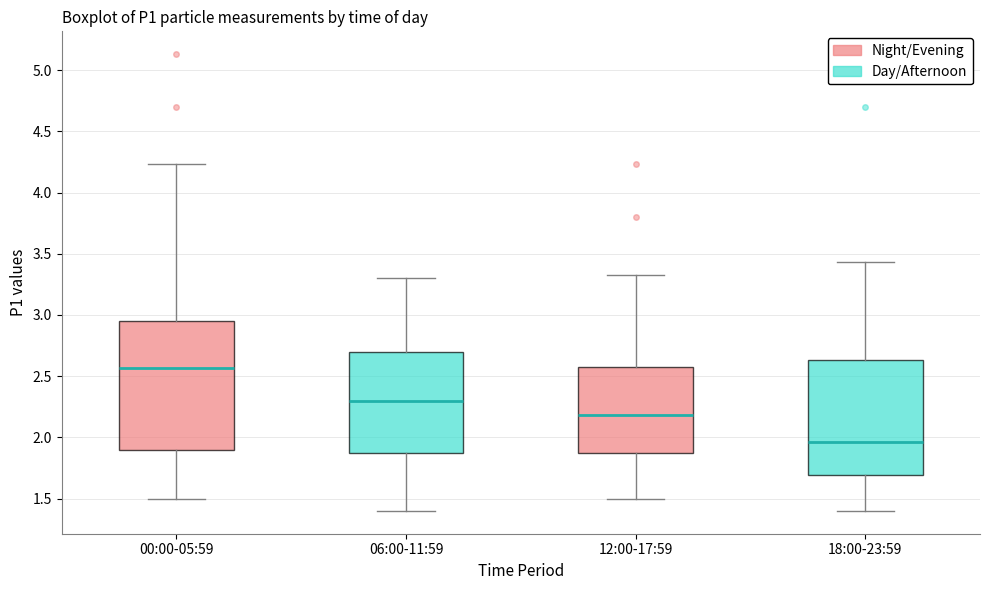

Which box's median line is the lowest?

18:00-23:59